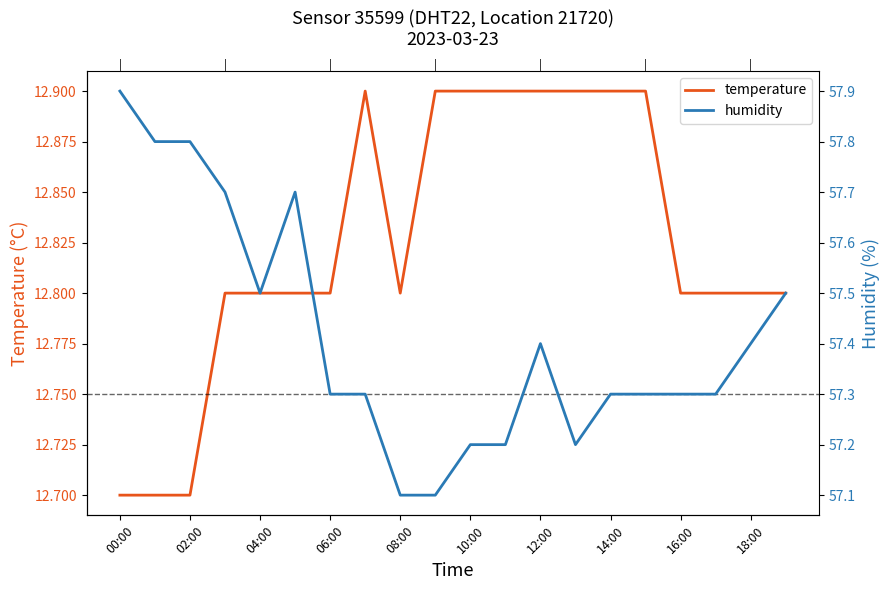

The humidity series shows 57.2 at 10:00. True or false?

True